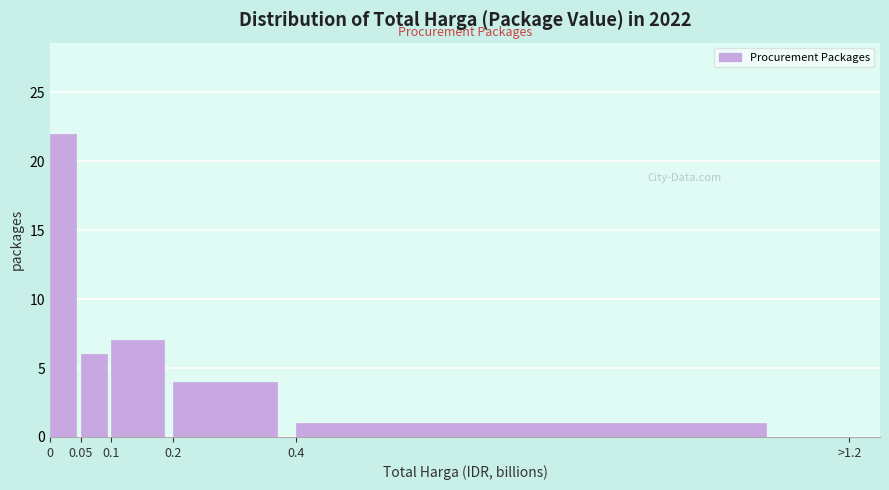

Reading left to right, list all the values displayed in this chart.

0=22	0.05=6	0.1=7	0.2=4	0.4=1